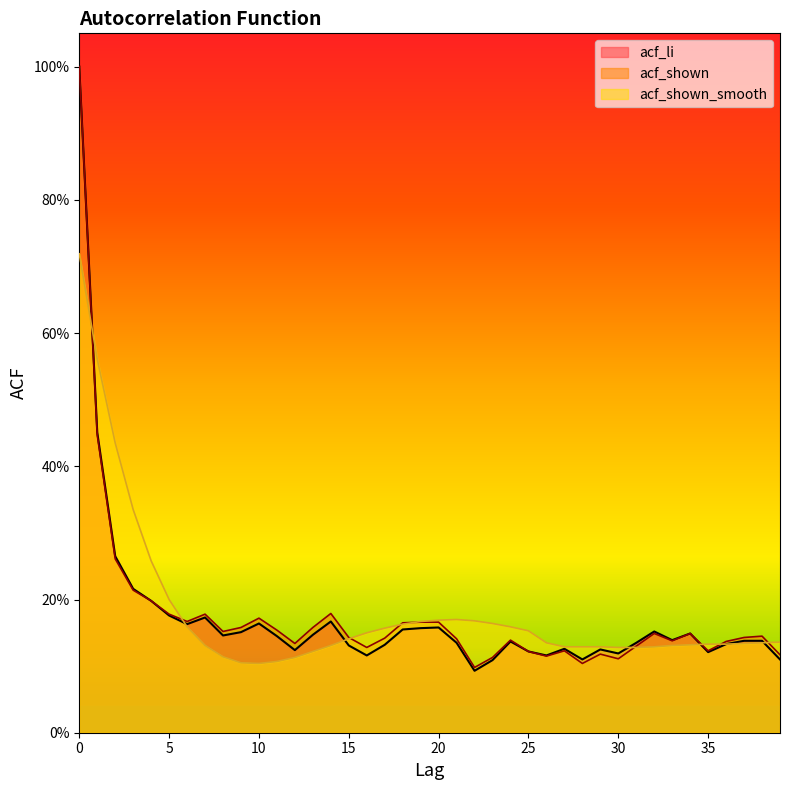

The acf_shown series shows 1.4 at 0. True or false?

False